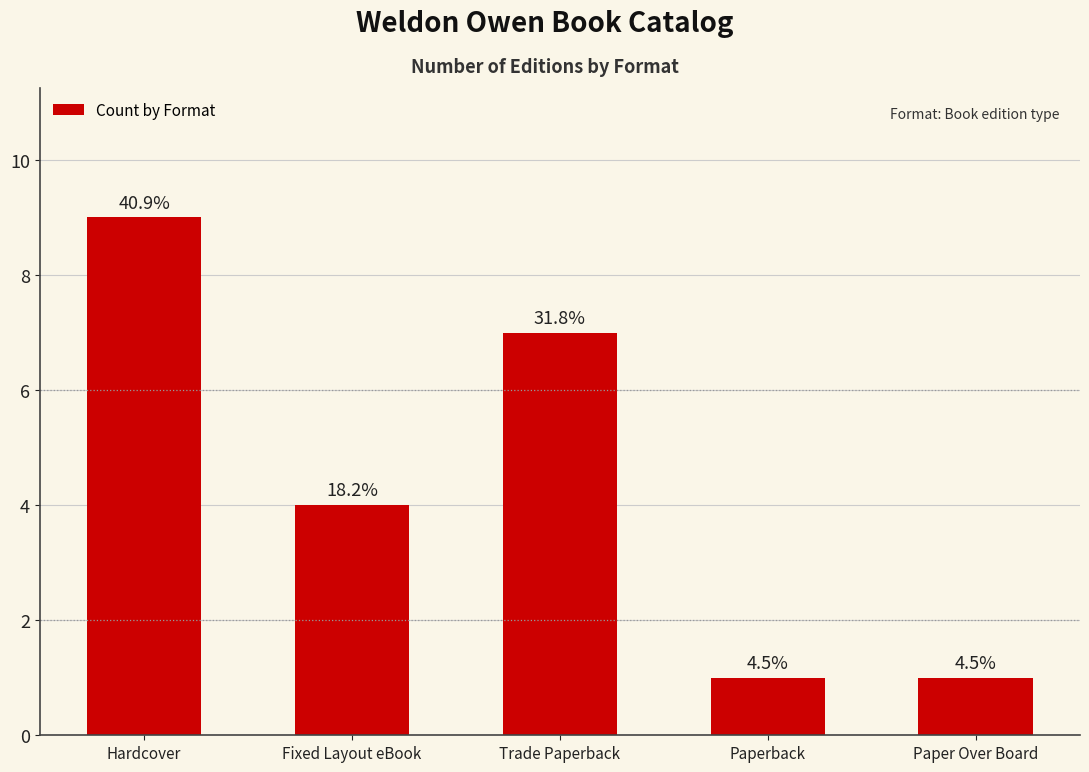

Approximately how many times larger is the value at Trade Paperback compared to Paper Over Board?

7.0